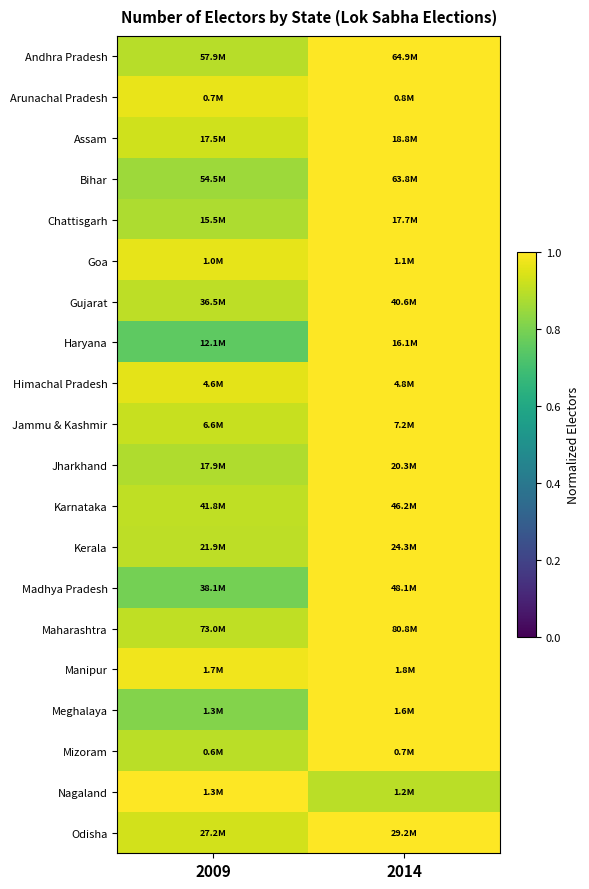

Which label corresponds to the smallest value in the chart?

2009